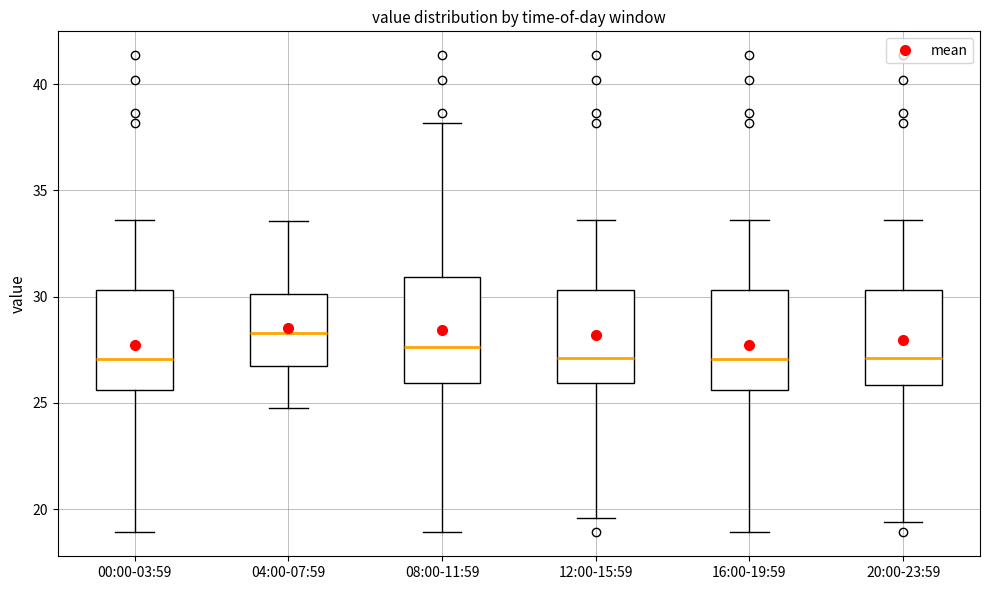

Where is the lower edge of the box for 12:00-15:59 on the y-axis? The values are not printed on the chart, so give them approximately, as read against the axis.

26.0